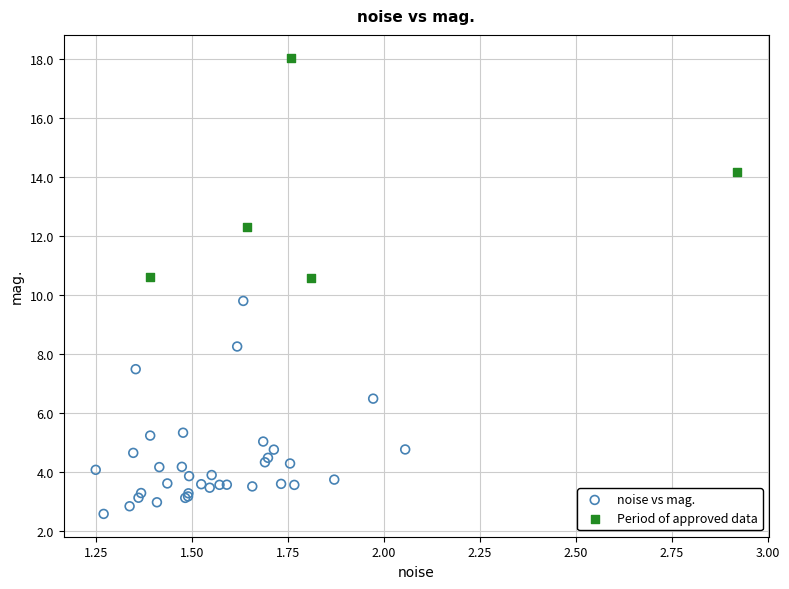

Which series has the widest spread of Y values?

Period of approved data